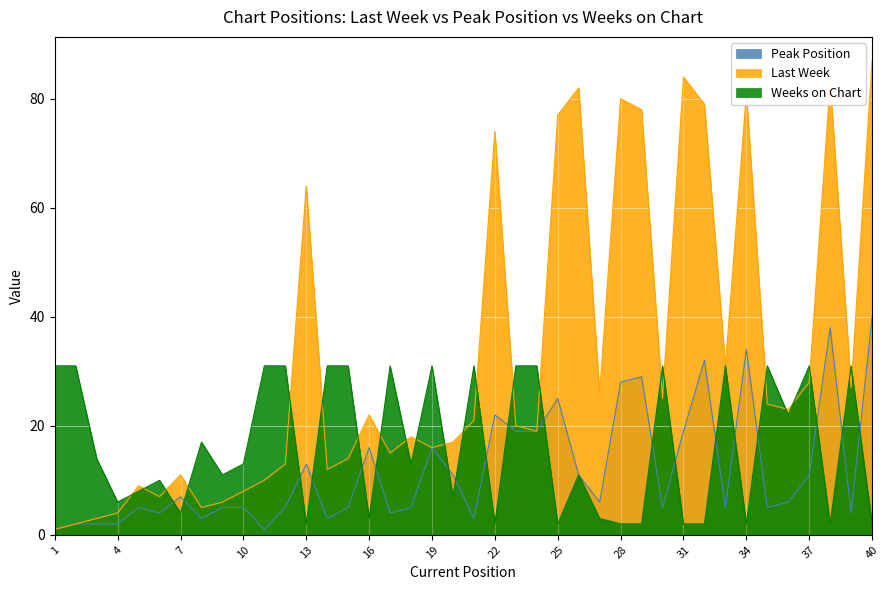

The value of Weeks on Chart at 15 is 9. True or false?

False